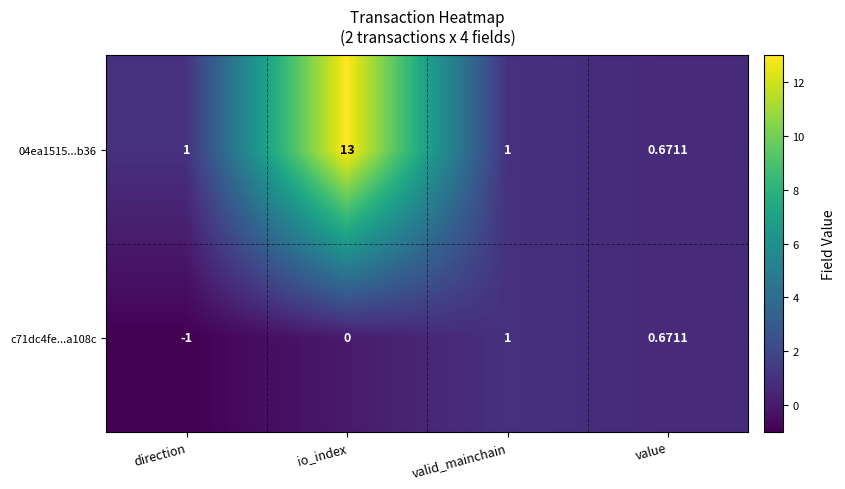

Which category has the highest value in the 04ea1515...b36 series?

io_index